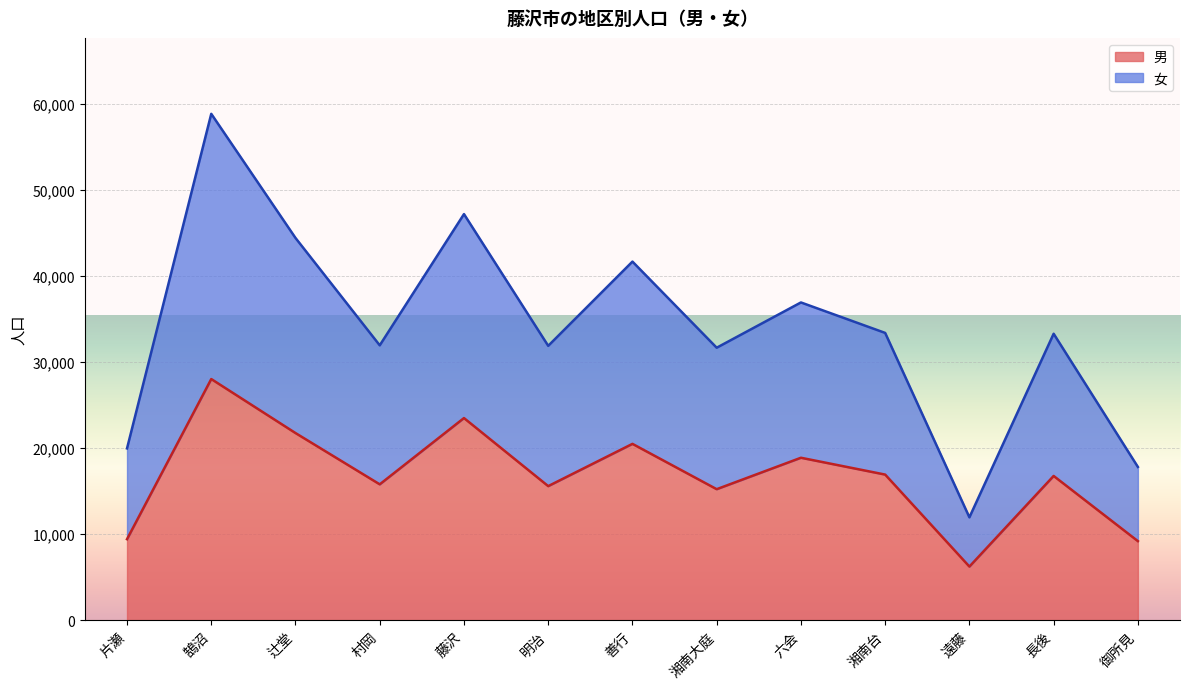

What is the label of the 3rd point from the right?

遠藤